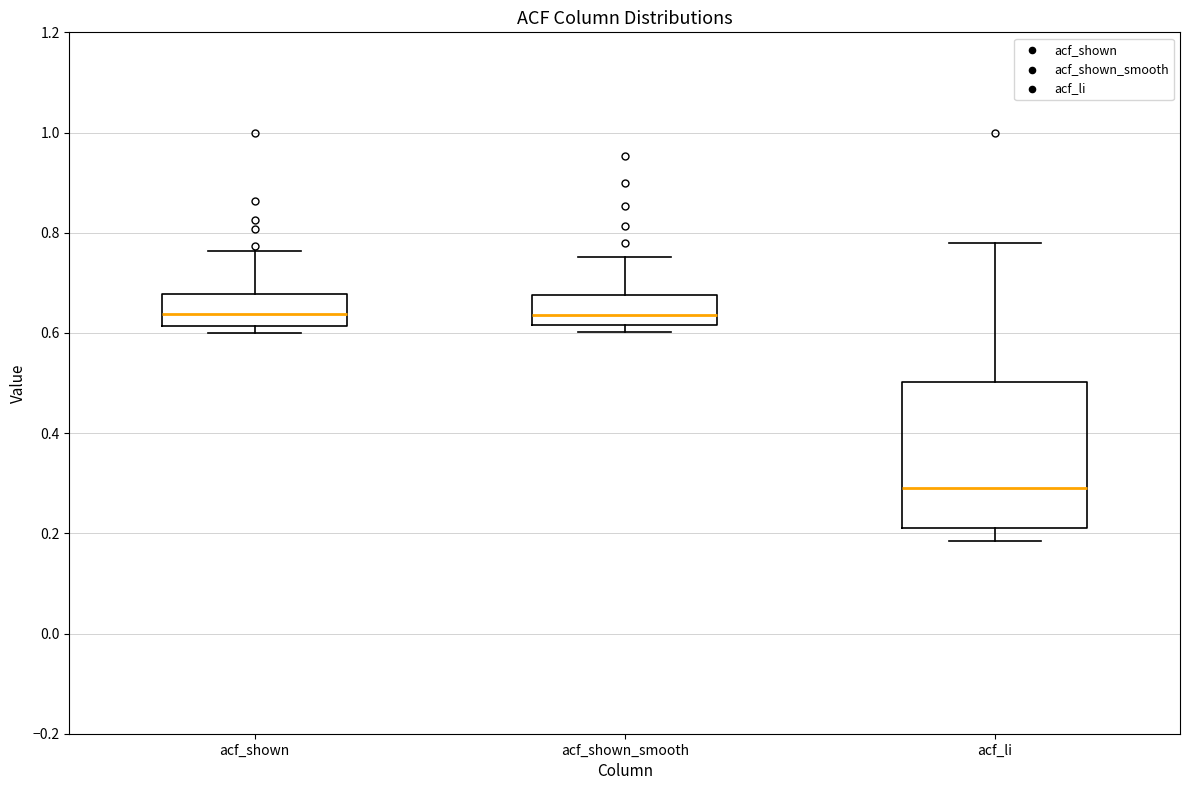

Where is the lower edge of the box for acf_shown on the y-axis? The values are not printed on the chart, so give them approximately, as read against the axis.

0.62